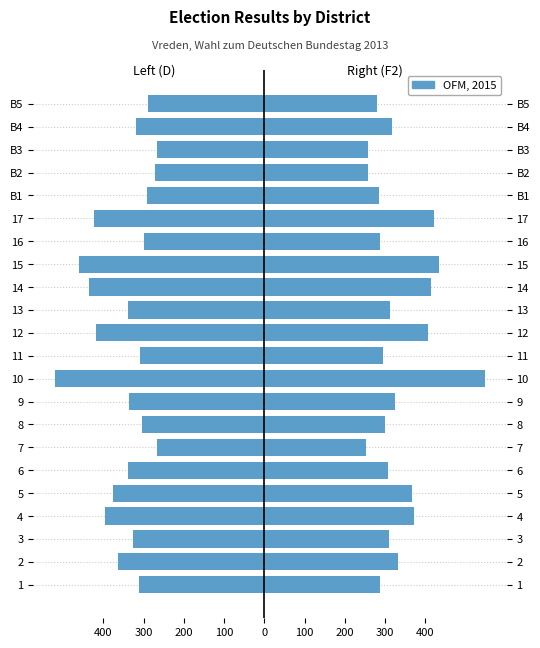

The F2 (Right) series shows 844 at 9. True or false?

False